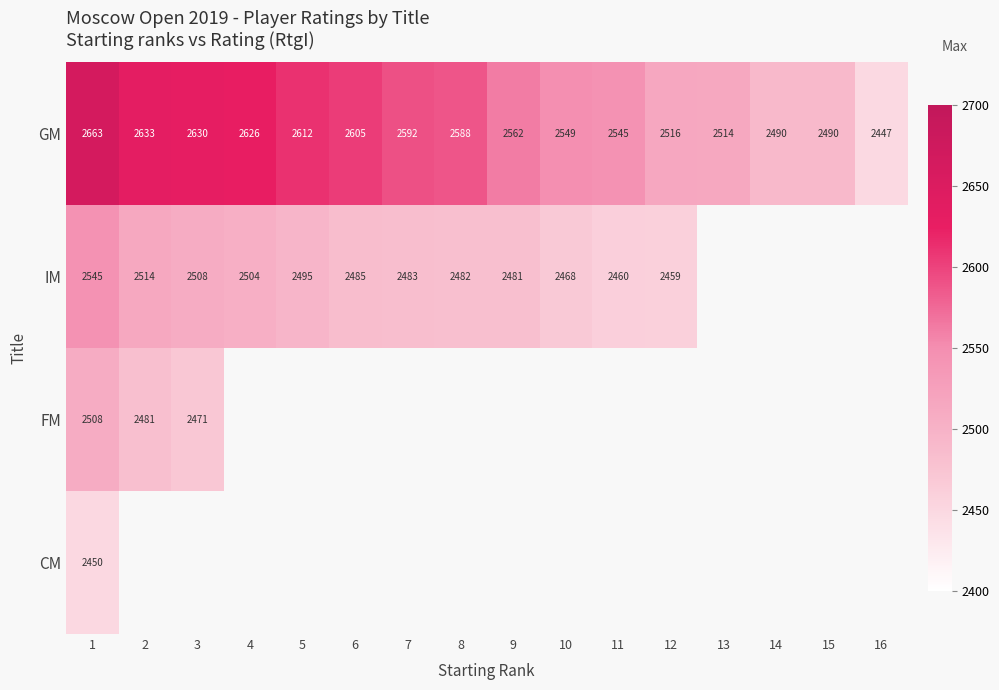

What is the maximum value for GM?

2663